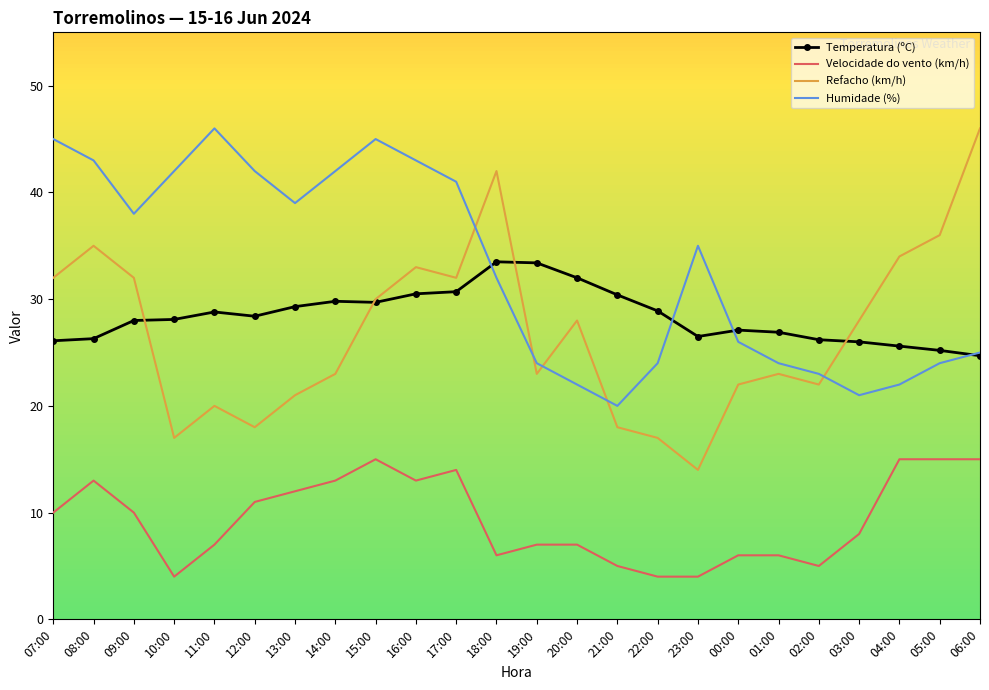

True or false: Temperatura (ºC) and Refacho (km/h) intersect in this chart.

True